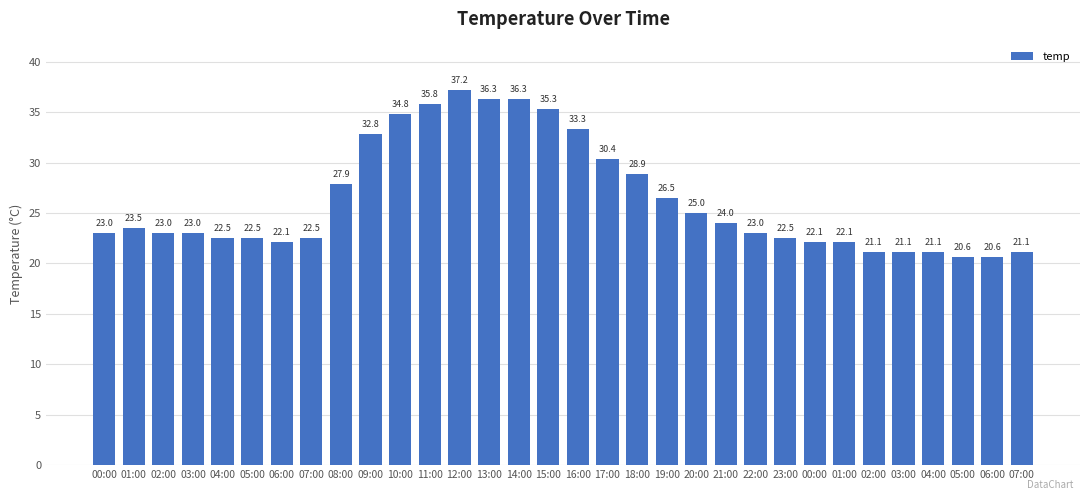

Rank the categories by value from highest to lowest.

12:00, 13:00, 14:00, 11:00, 15:00, 10:00, 16:00, 09:00, 17:00, 18:00, 08:00, 19:00, 20:00, 21:00, 01:00, 00:00, 02:00, 03:00, 22:00, 04:00, 05:00, 07:00, 23:00, 06:00, 00:00, 01:00, 02:00, 03:00, 04:00, 07:00, 05:00, 06:00